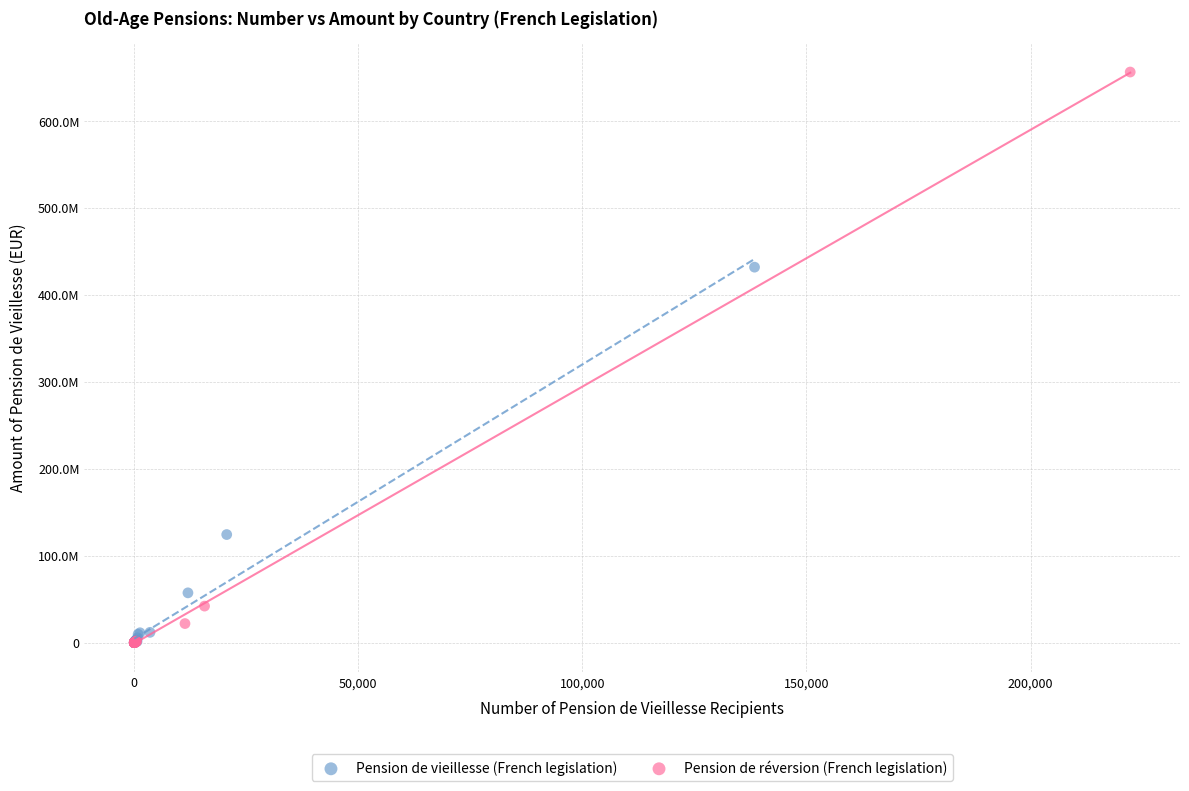

What are all the series names shown in the legend?

Pension de vieillesse (French legislation), Pension de réversion (French legislation)